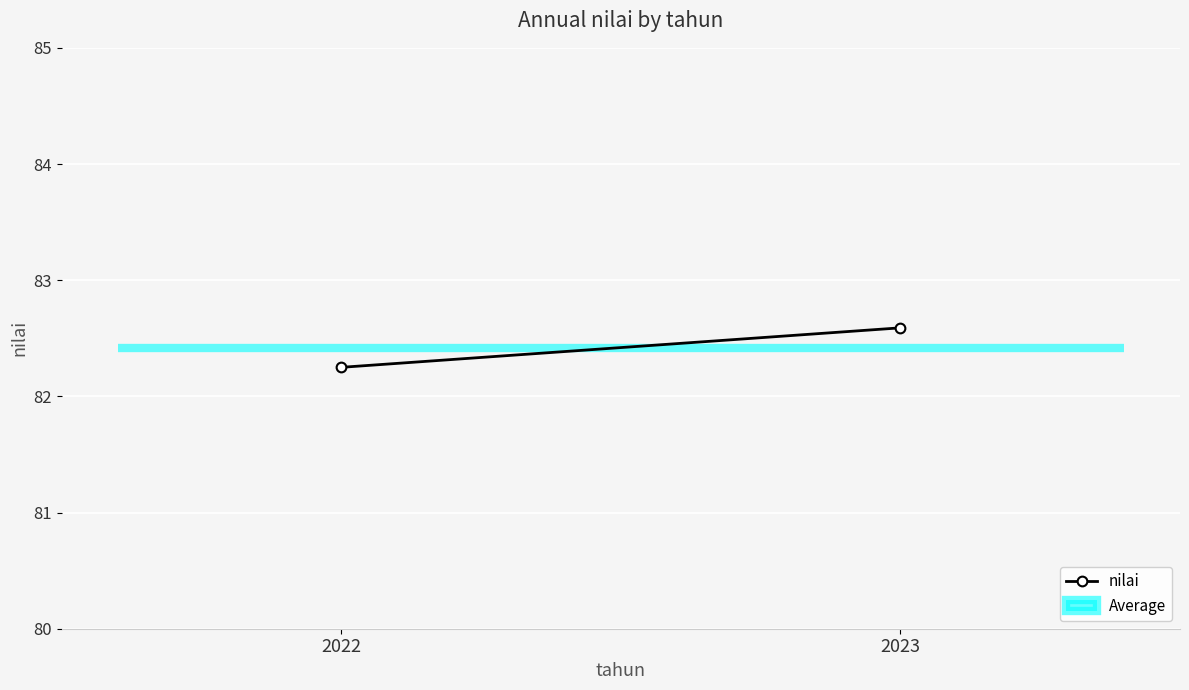

Which has a higher value, 2023 or 2022?

2023